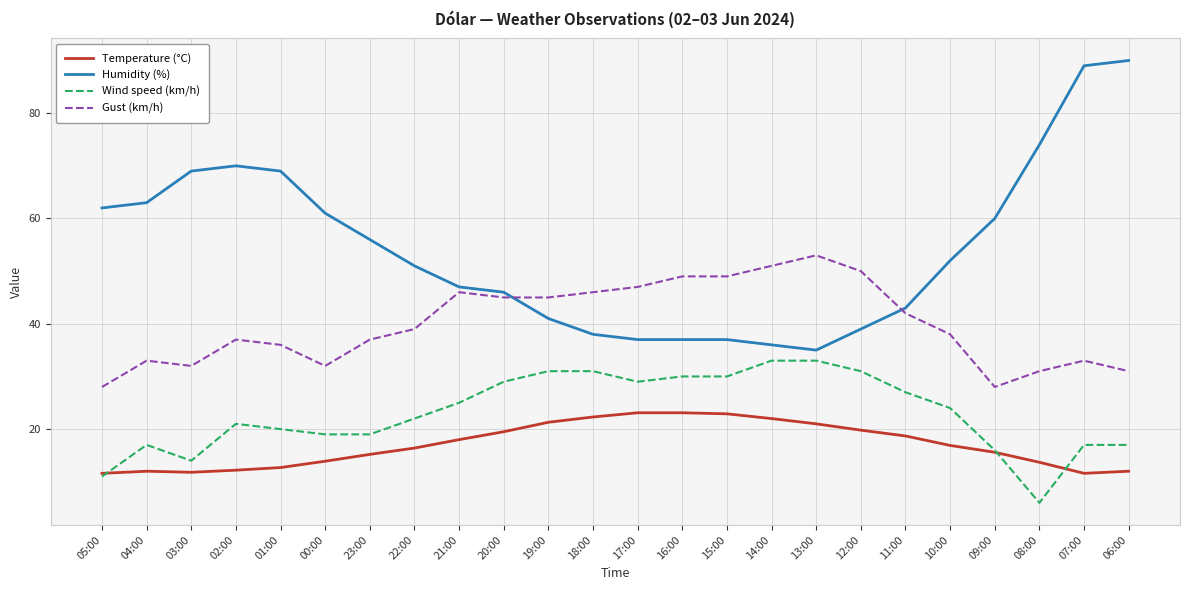

At how many categories does at least one series exceed 18?

24